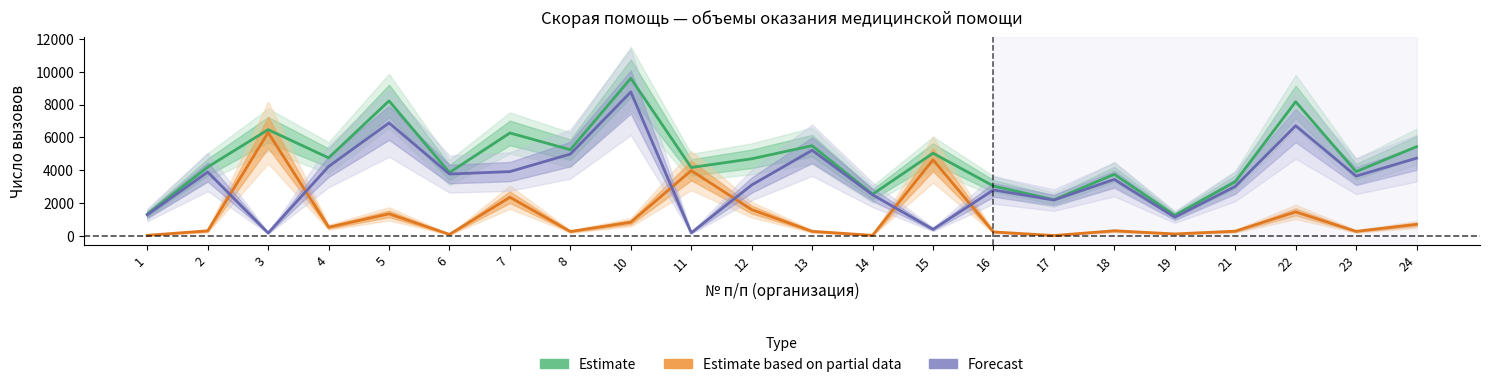

True or false: Estimate and Estimate based on partial data cross at least once.

False